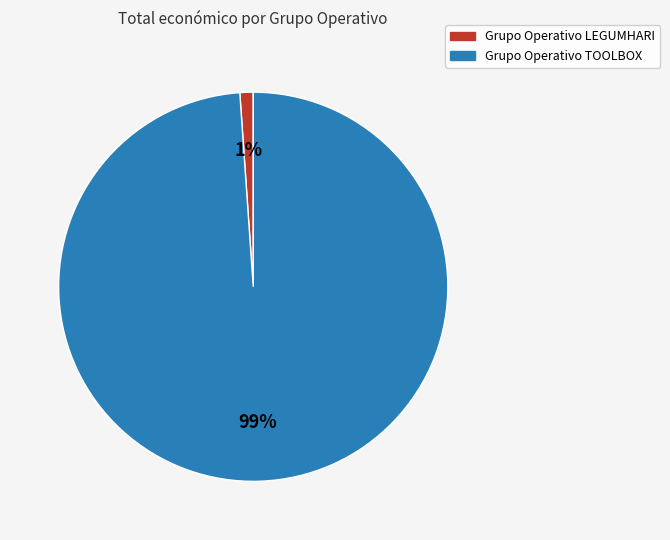

Count the number of slices in the pie.

2